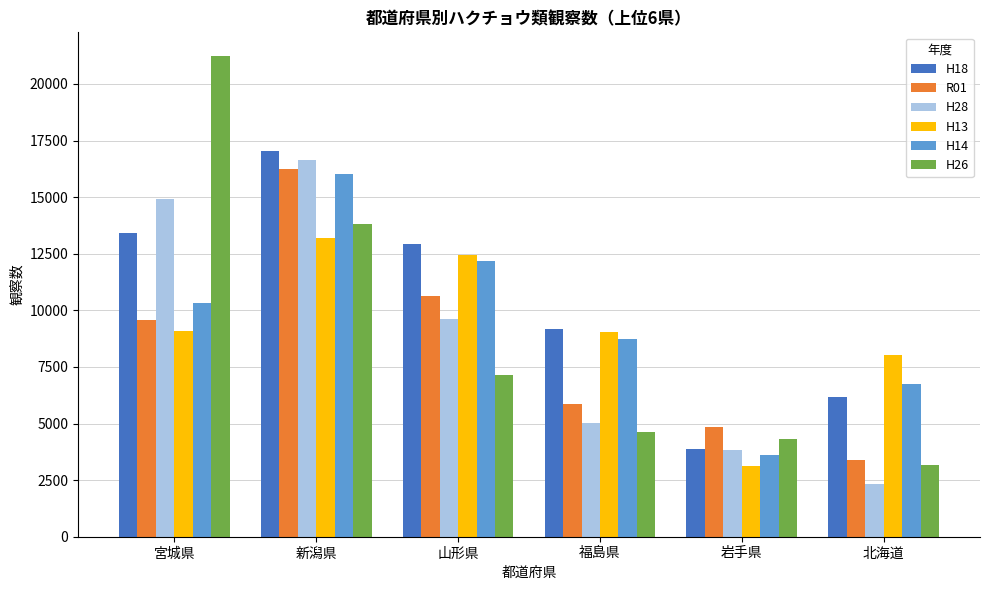

Which category has the highest value in the H28 series?

新潟県